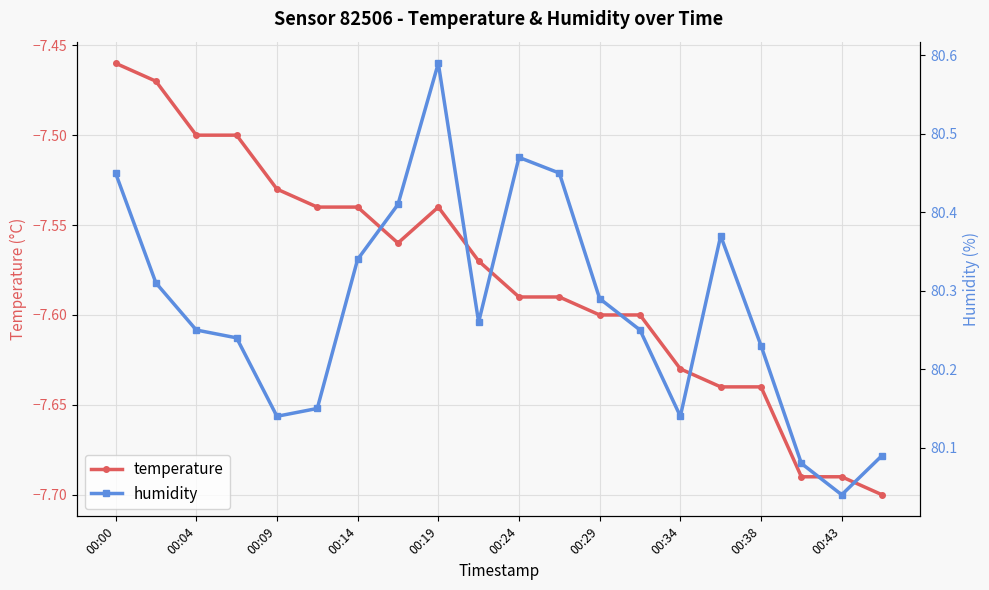

The temperature series shows -7.6 at 15. True or false?

True